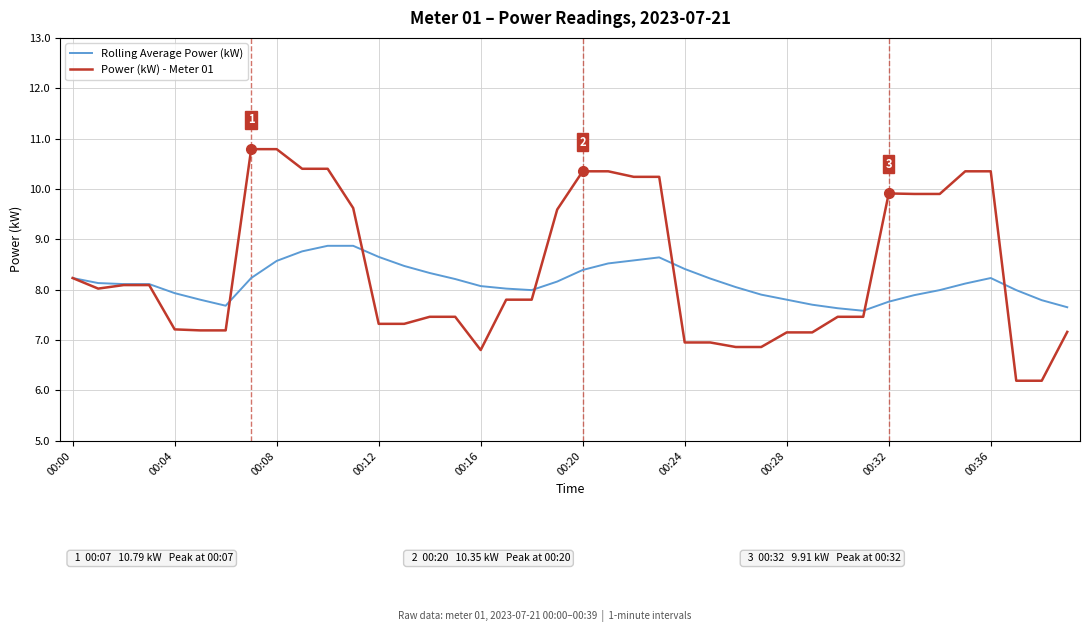

What is the minimum value shown in the chart?

6.2